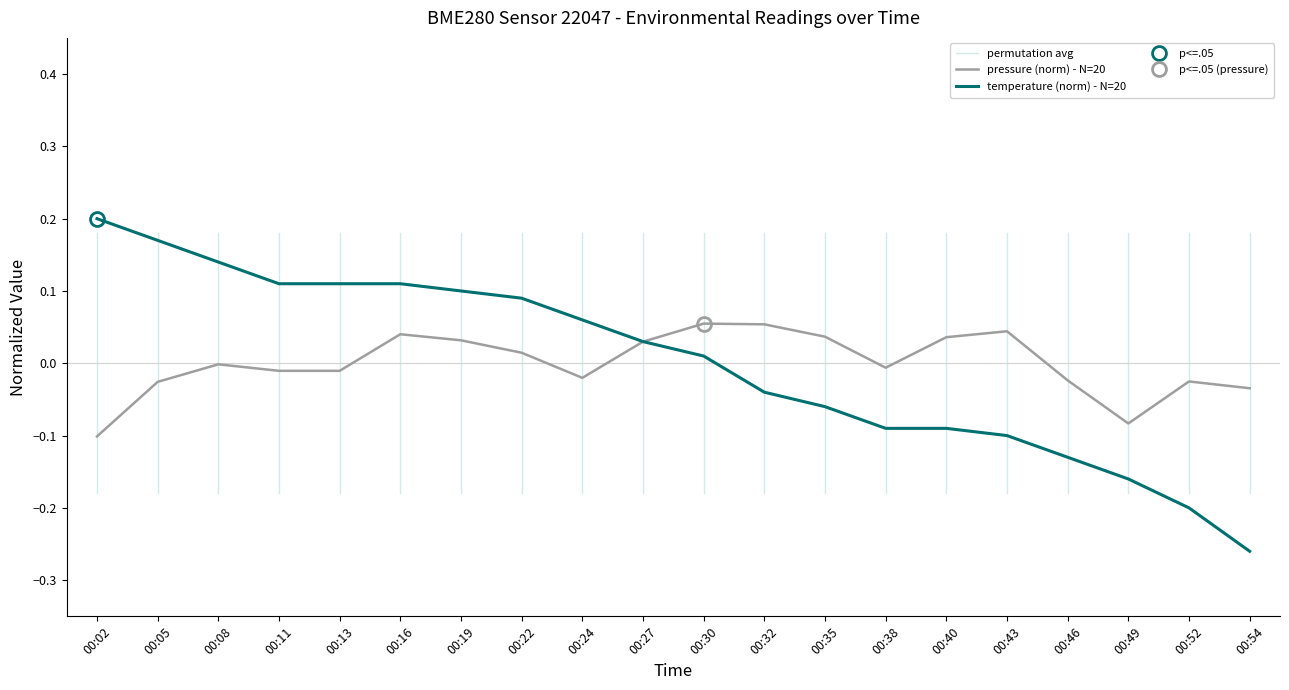

Where do temperature and pressure first cross each other?

00:27 and 00:30